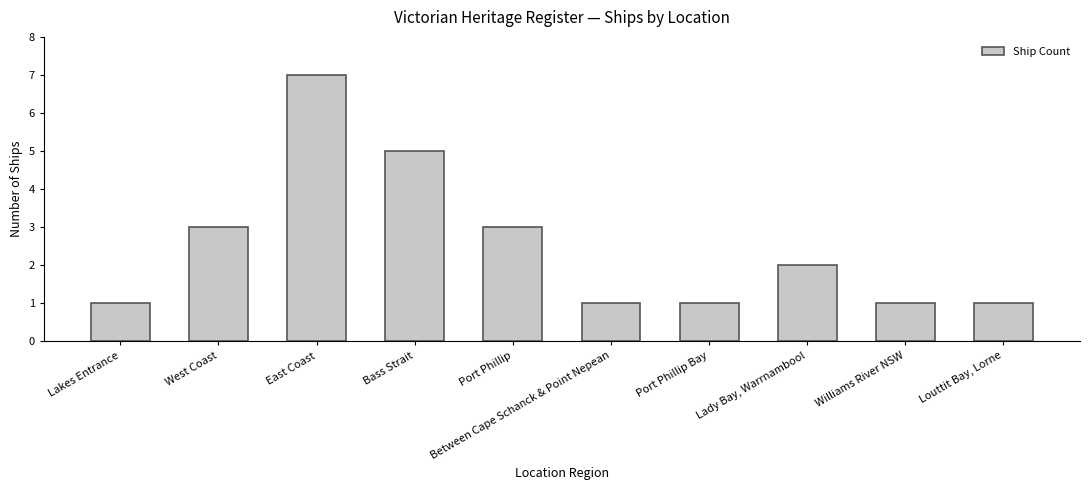

How many values are between 1 and 3?

8